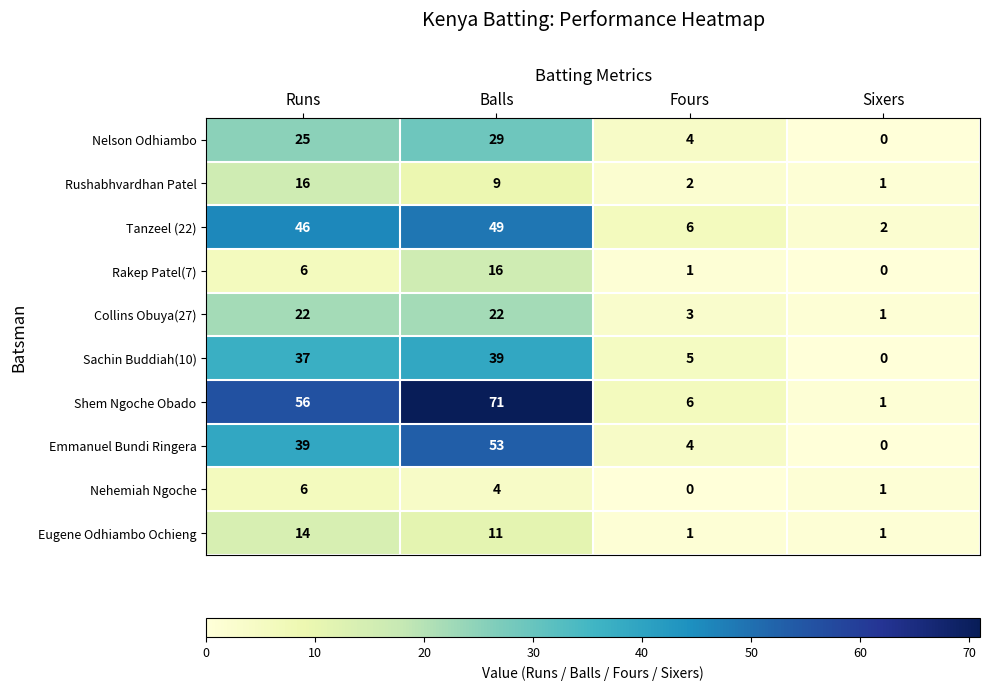

How many categories are shown in the chart?

4